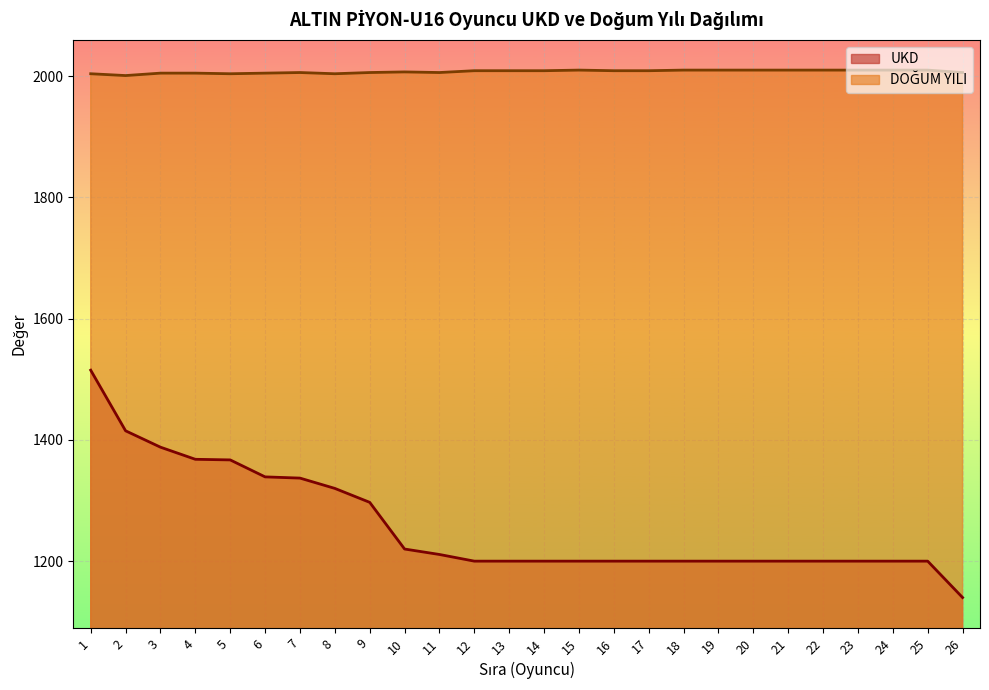

How many lines are shown in the chart?

2